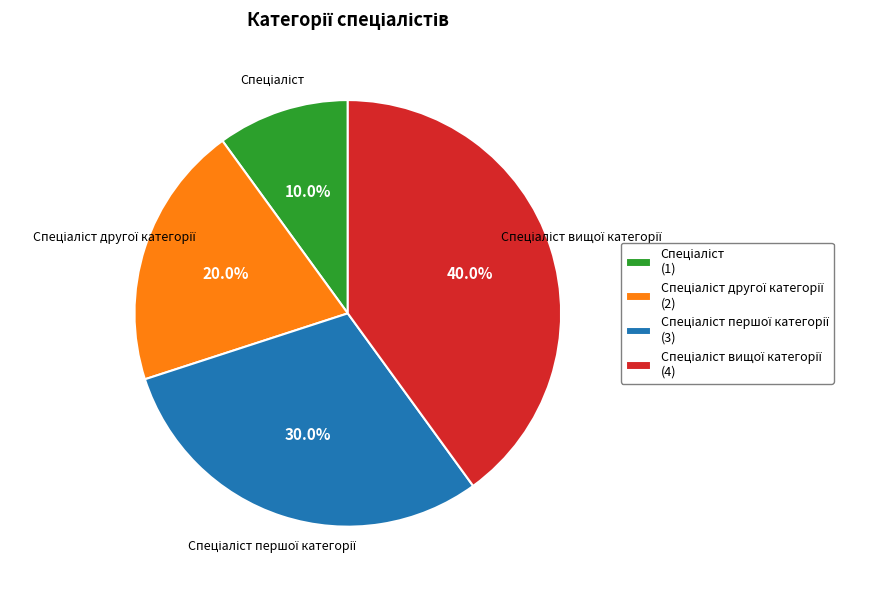

Is there any slice that represents more than half of the pie?

No